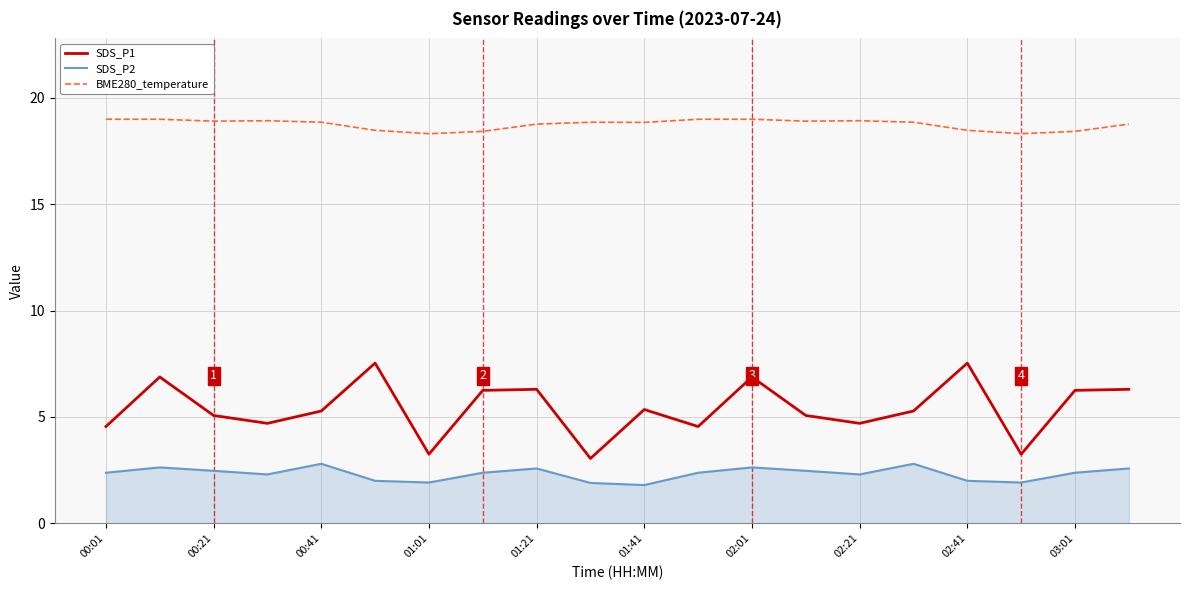

Which series has the largest range (max minus min)?

SDS_P1